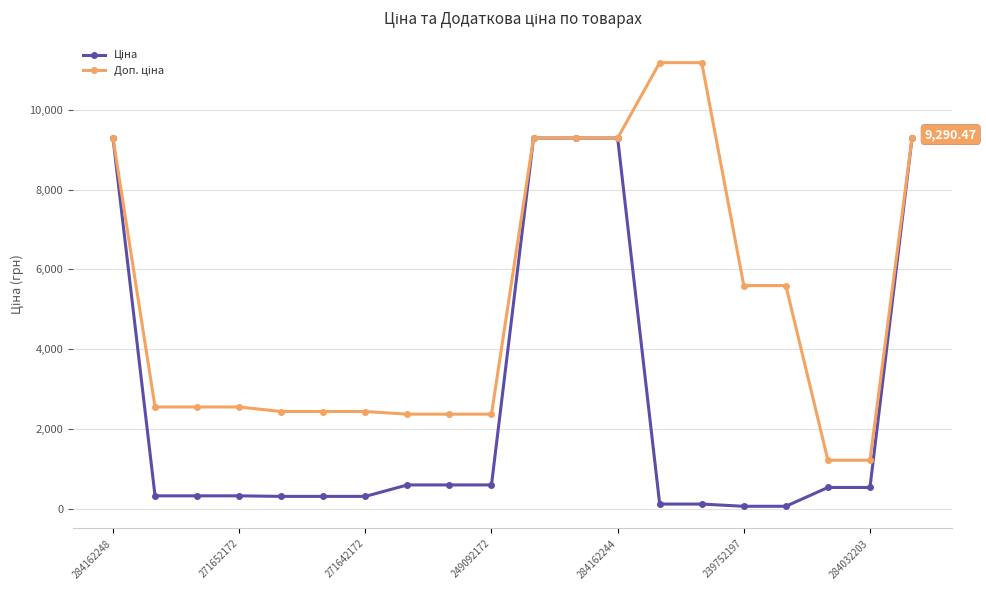

At how many categories does at least one series exceed 2889?

9